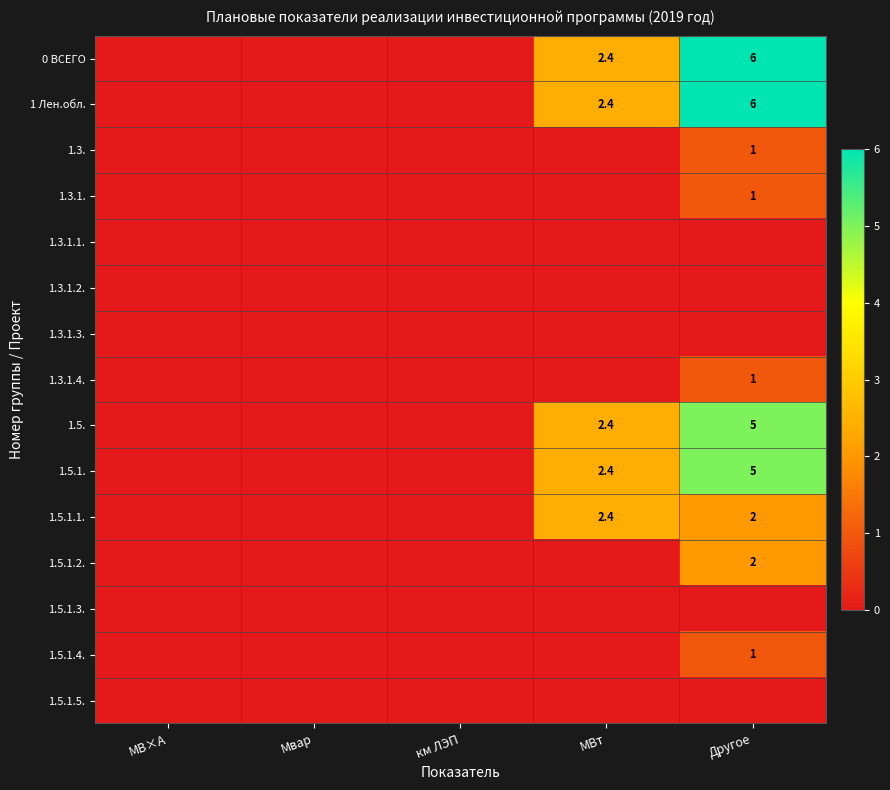

Is it true that 1.5.1. equals 3.3 at Мвар?

False